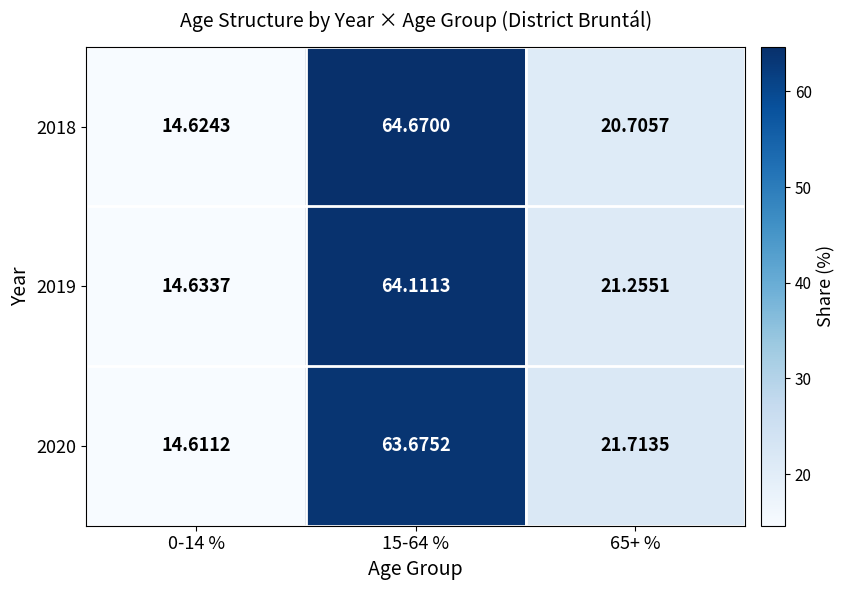

Which has a higher value, 0-14 % or 65+ %?

65+ %